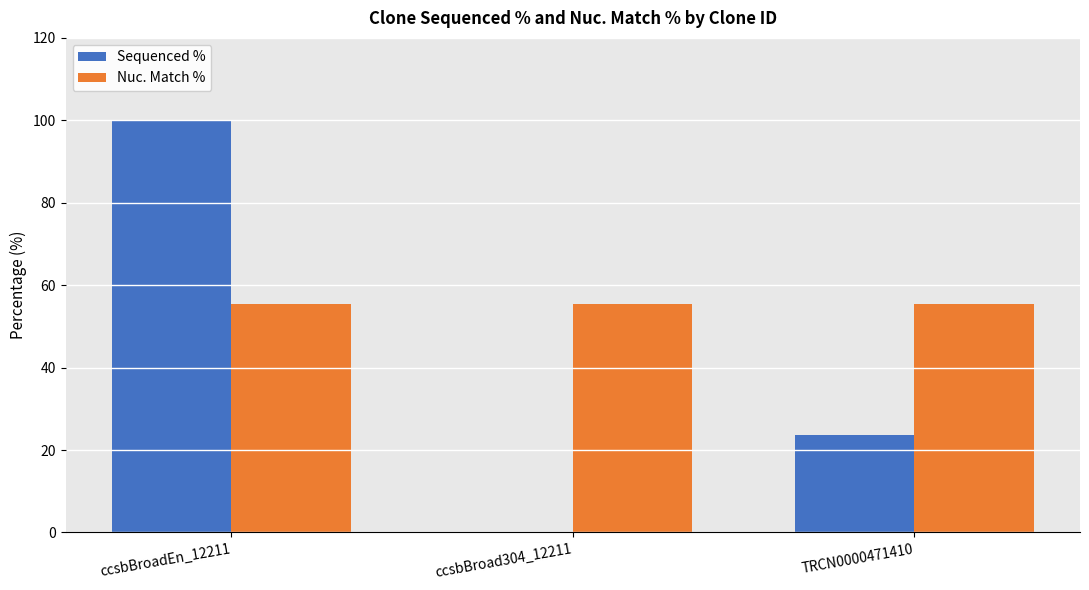

What value does the Nuc. Match % series have at ccsbBroadEn_12211?

55.4